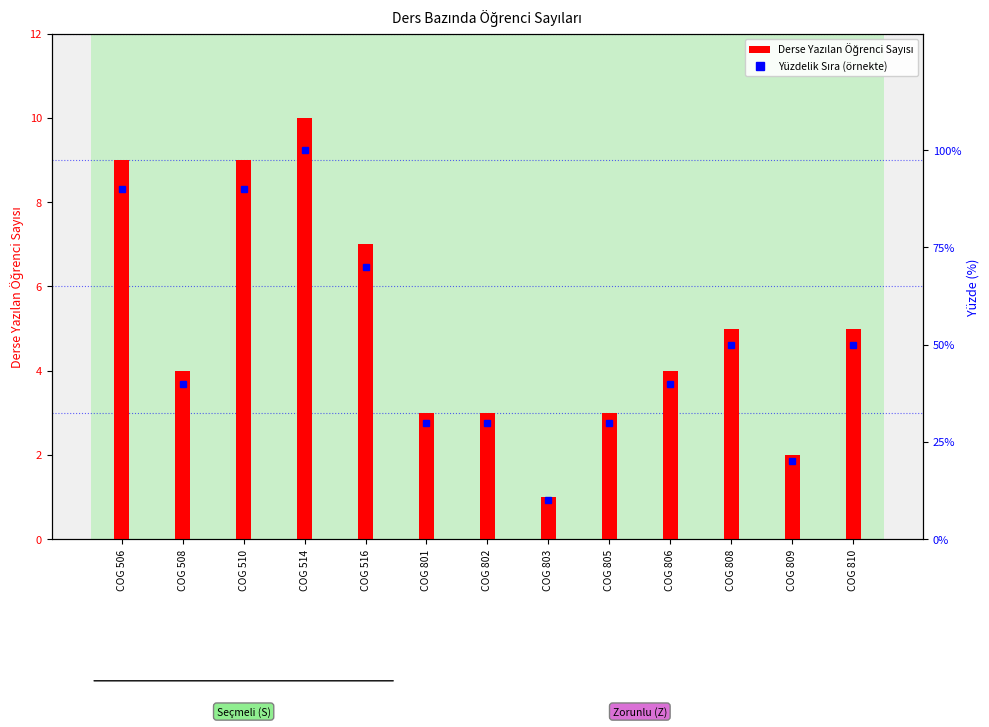

List the series in order of their overall mean, highest first.

Yüzdelik Sıra (örnekte), Derse Yazılan Öğrenci Sayısı